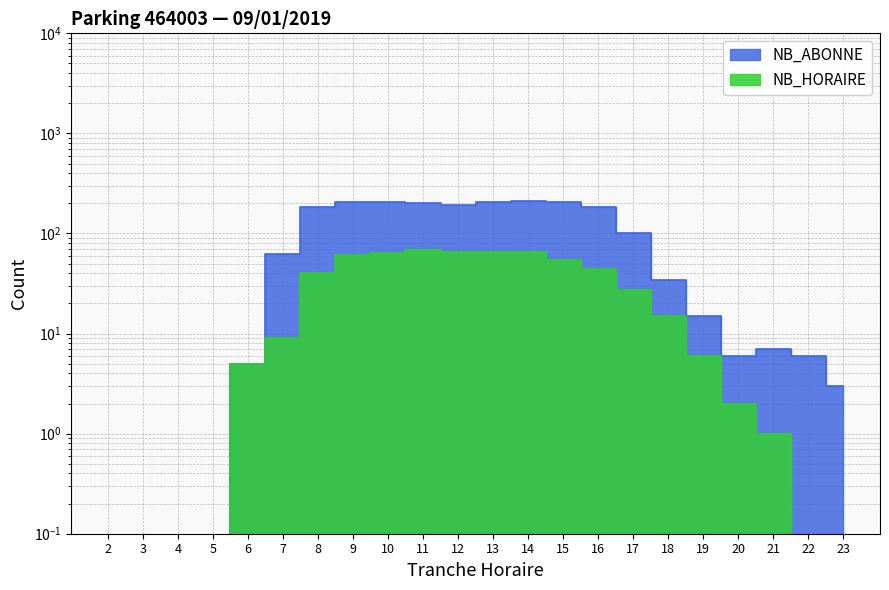

Rank the series at 11 from highest to lowest value.

NB_ABONNE, NB_HORAIRE